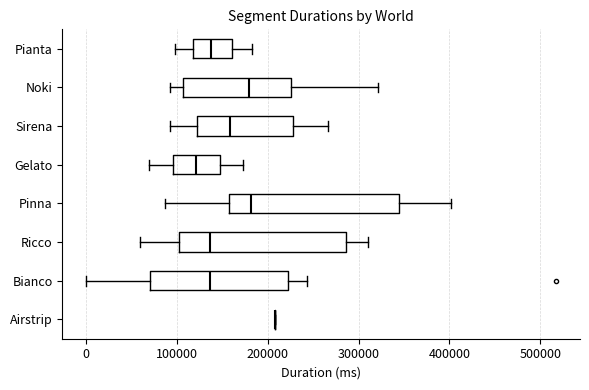

Reading bottom to top, read every box against the x-axis: the position of its median line, the range the box covers, and the ends of its whiskers. The values are not printed on the chart, so give them approximately, as read against the axis.

Airstrip: box collapsed to a line at 210000, whiskers 210000 to 210000
Bianco: median 140000, box 70000 to 220000, whiskers 0 to 240000
Ricco: median 140000, box 100000 to 290000, whiskers 60000 to 310000
Pinna: median 180000, box 160000 to 340000, whiskers 90000 to 400000
Gelato: median 120000, box 100000 to 150000, whiskers 70000 to 170000
Sirena: median 160000, box 120000 to 230000, whiskers 90000 to 270000
Noki: median 180000, box 110000 to 230000, whiskers 90000 to 320000
Pianta: median 140000, box 120000 to 160000, whiskers 100000 to 180000